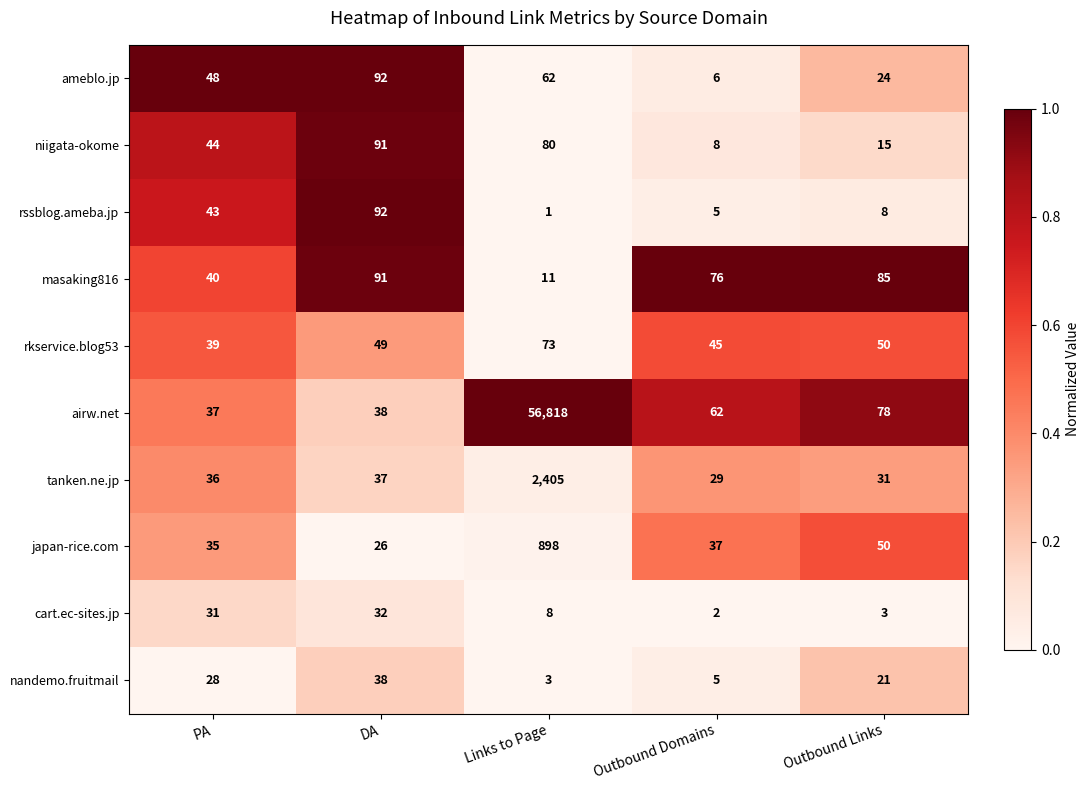

Which series changed the most between DA and Links to Page?

airw.net